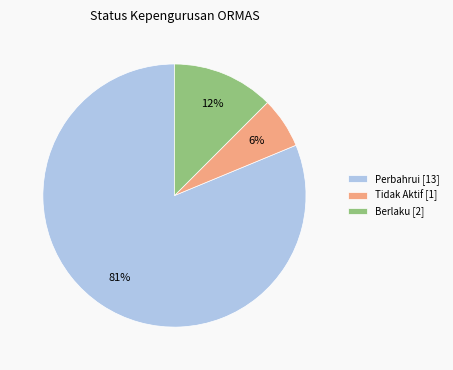

To the nearest percent, what portion does Tidak Aktif [1] represent?

6%